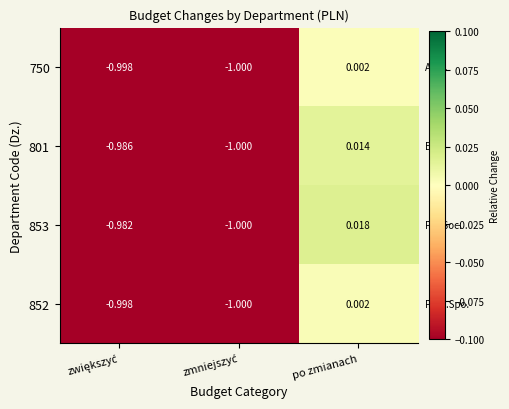

Which series has the largest total across all categories?

853